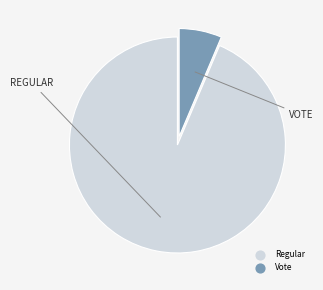

Is it true that Vote is 6% of the pie?

True